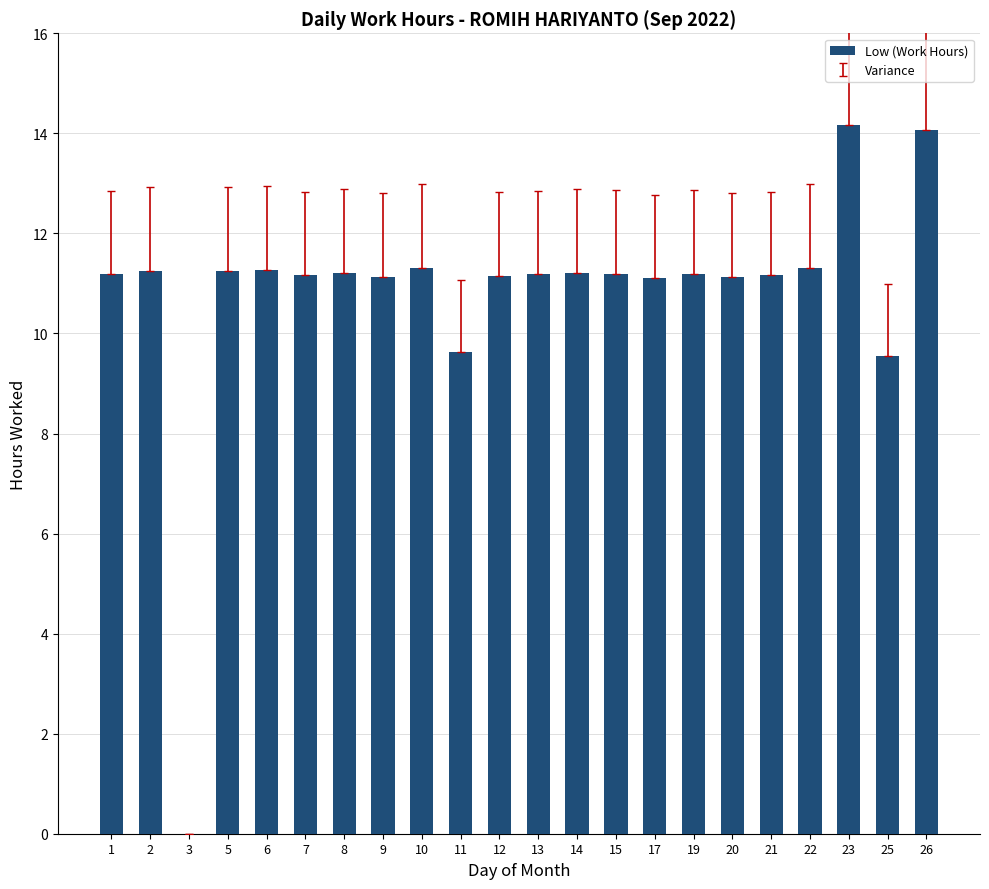

True or false: the data shows 4.7 at 3.

False